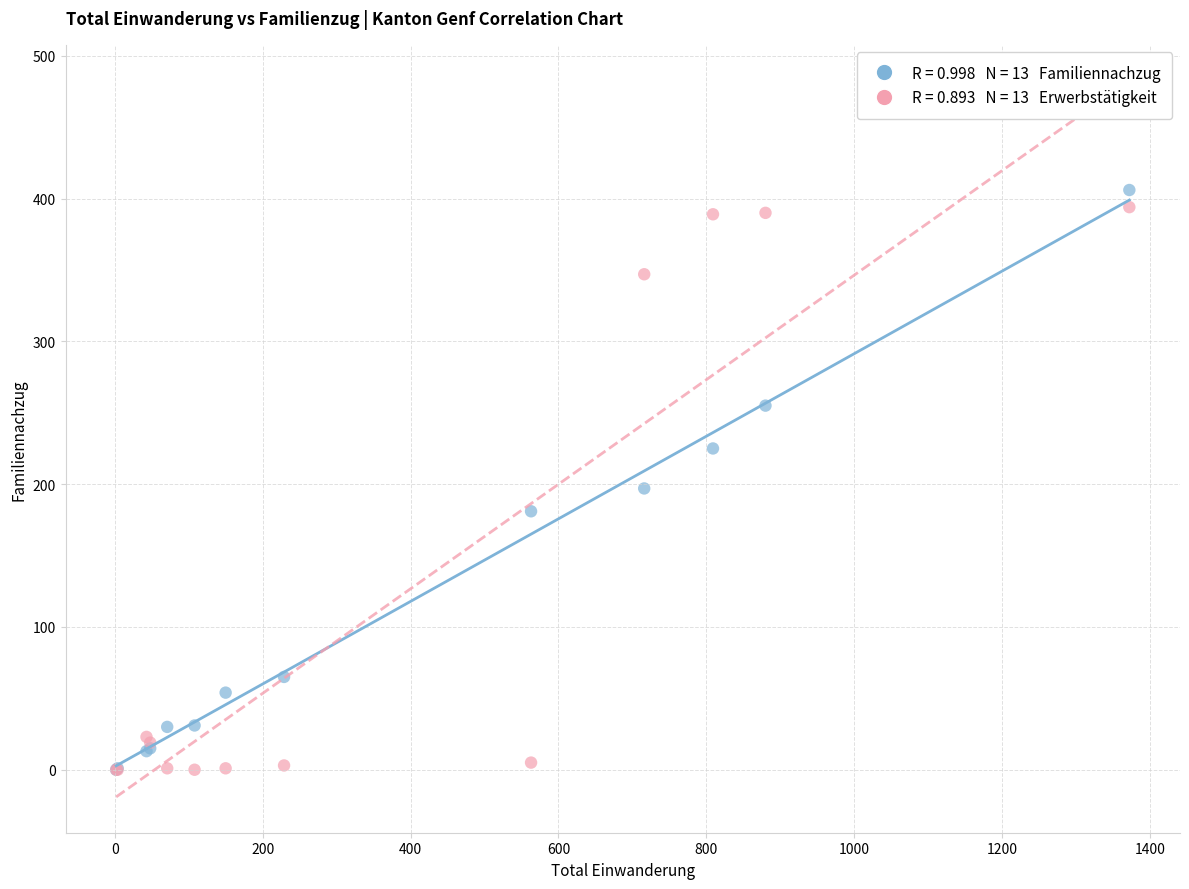

Across all series, what Y value is closest to 203?

197